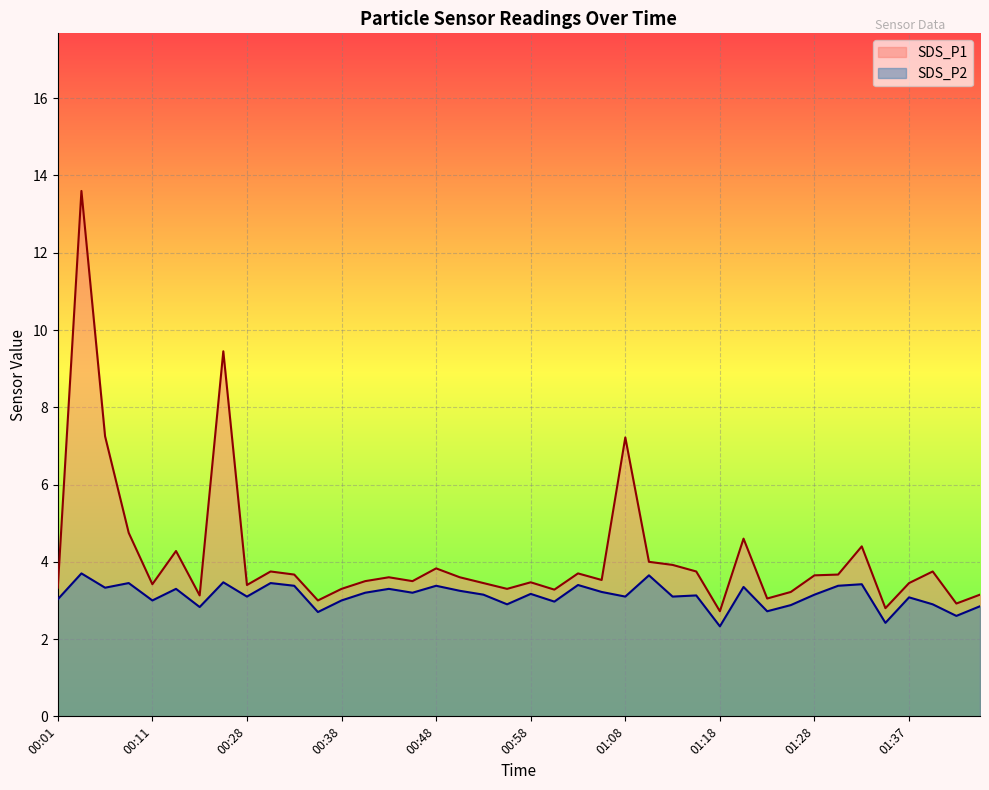

Reading left to right, what are all the values shown in this chart?

SDS_P1: 3.3	13.6	7.2	4.8	3.4	4.3	3.1	9.4	3.4	3.8	3.7	3.0	3.3	3.5	3.6	3.5	3.8	3.6	3.5	3.3	3.5	3.3	3.7	3.5	7.2	4.0	3.9	3.8	2.7	4.6	3.0	3.2	3.6	3.7	4.4	2.8	3.5	3.8	2.9	3.1
SDS_P2: 3.0	3.7	3.3	3.5	3.0	3.3	2.8	3.5	3.1	3.5	3.4	2.7	3.0	3.2	3.3	3.2	3.4	3.2	3.1	2.9	3.2	3.0	3.4	3.2	3.1	3.6	3.1	3.1	2.3	3.4	2.7	2.9	3.1	3.4	3.4	2.4	3.1	2.9	2.6	2.9